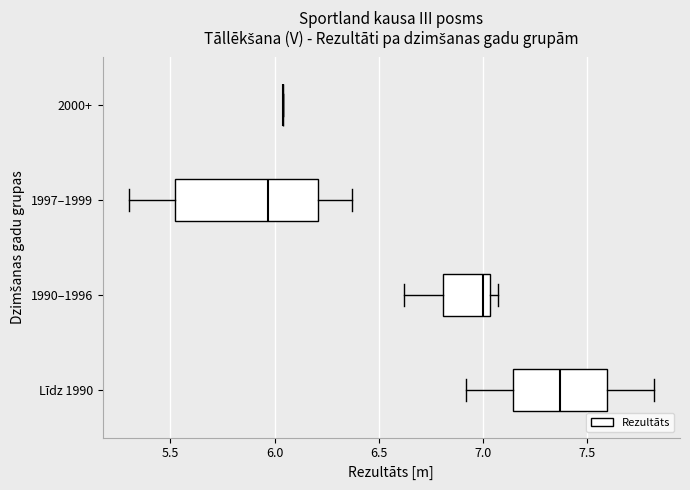

Where is the right edge of the box for 1990–1996 on the x-axis? The values are not printed on the chart, so give them approximately, as read against the axis.

7.05